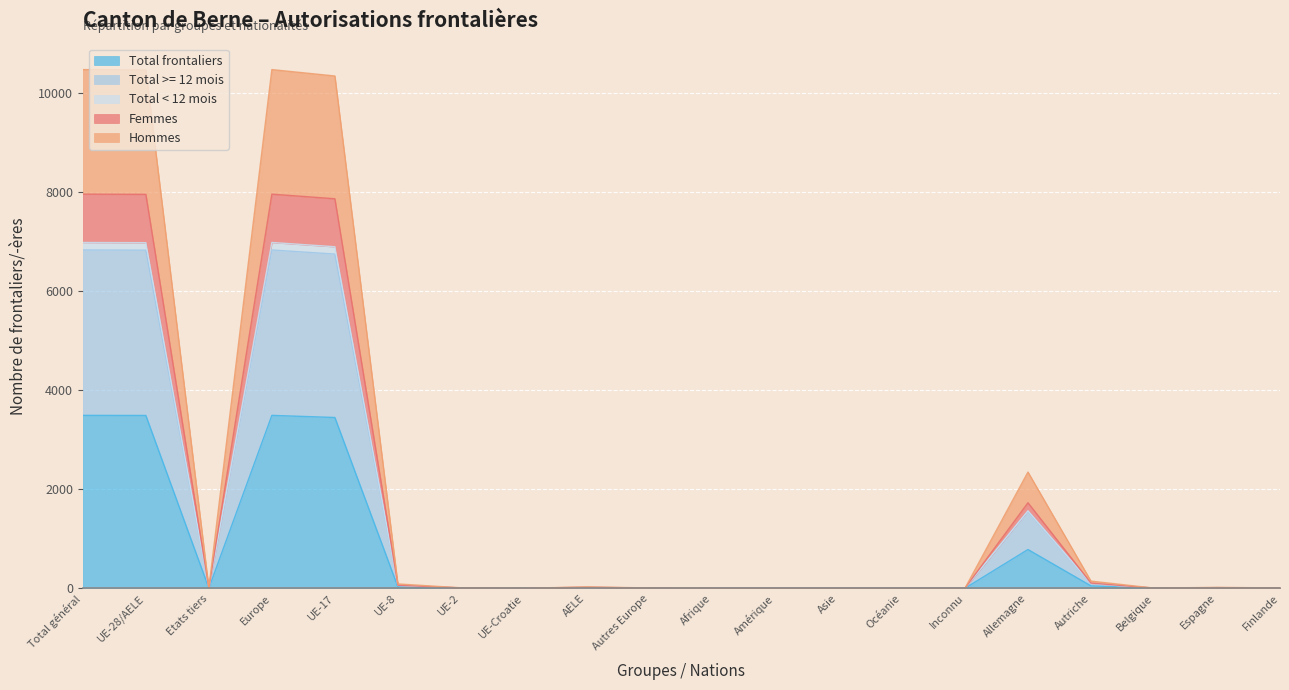

Between AELE and Finlande, which is larger?

AELE